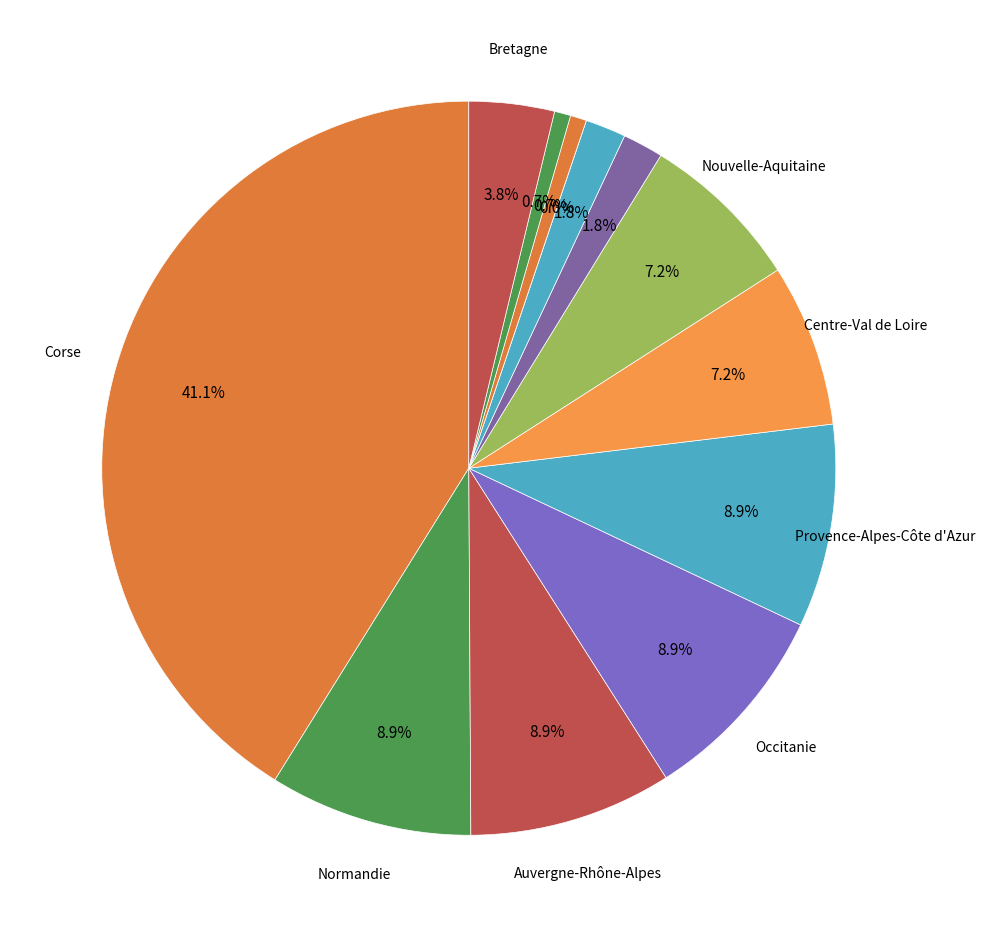

The Centre-Val de Loire slice represents 7% of the pie. True or false?

True